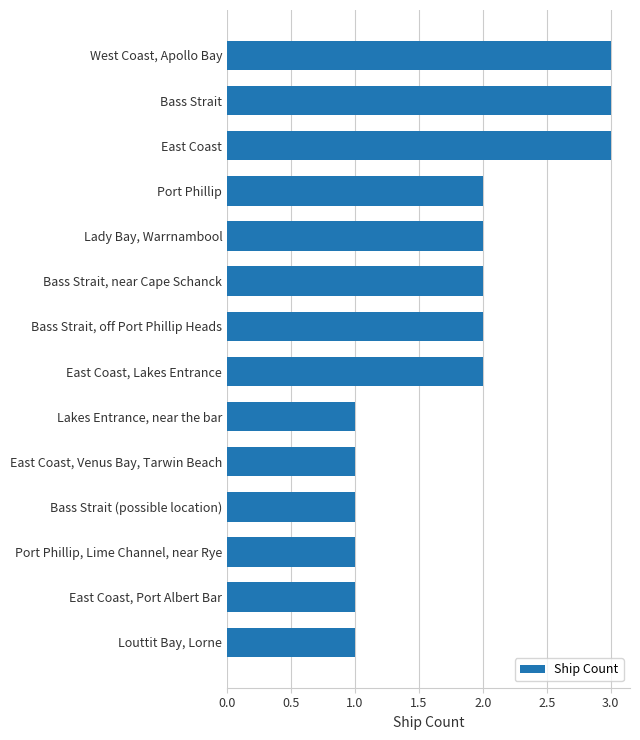

Are the bars grouped side by side (vs. stacked)?

No